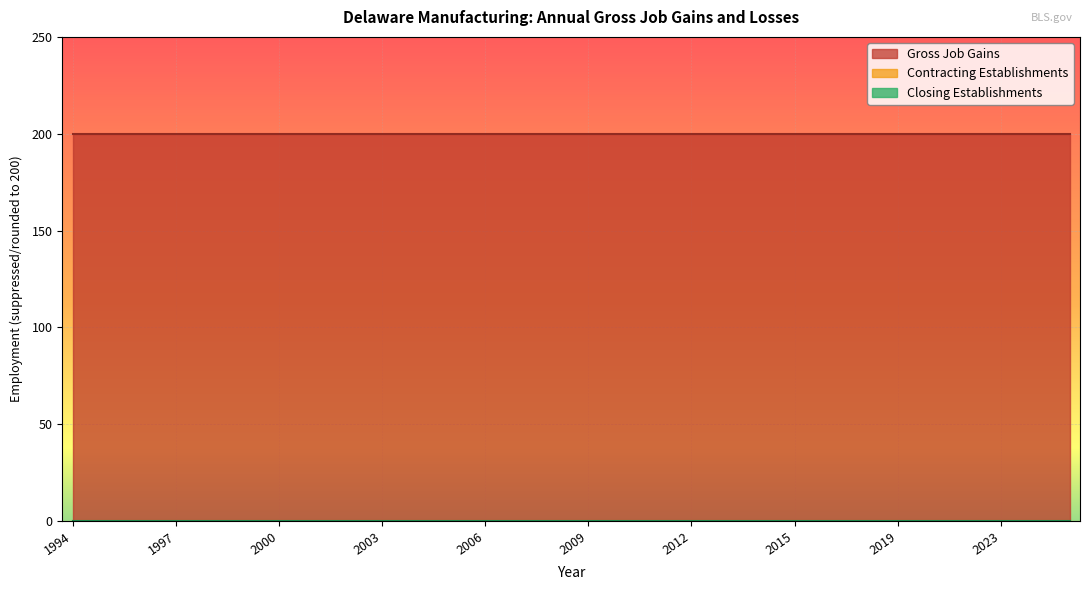

True or false: Closing Establishments has a value of 0 at 1995.

True